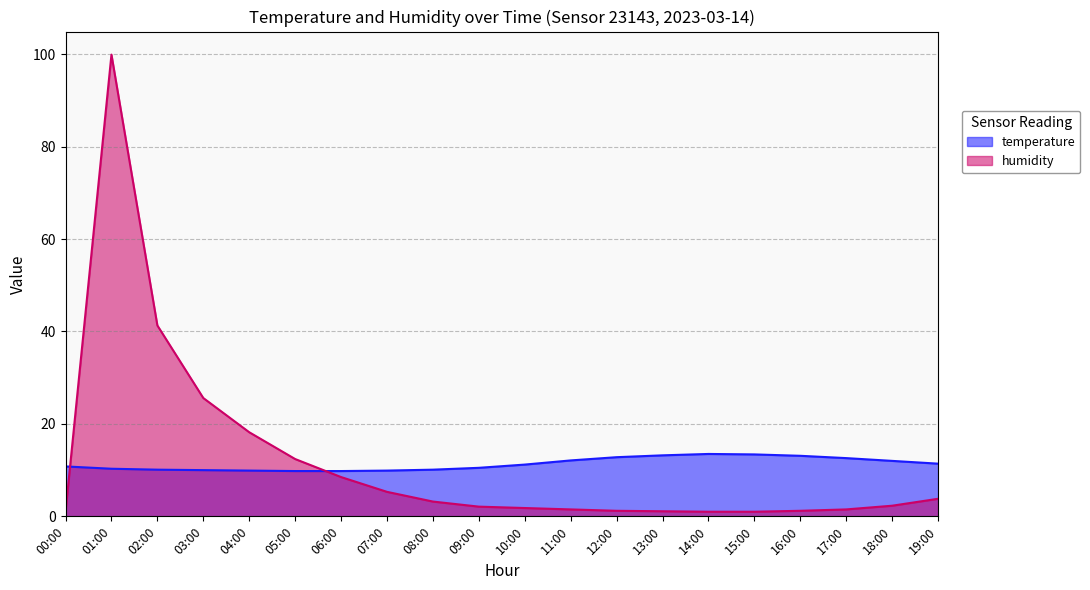

How many intersections are there between temperature and humidity?

2